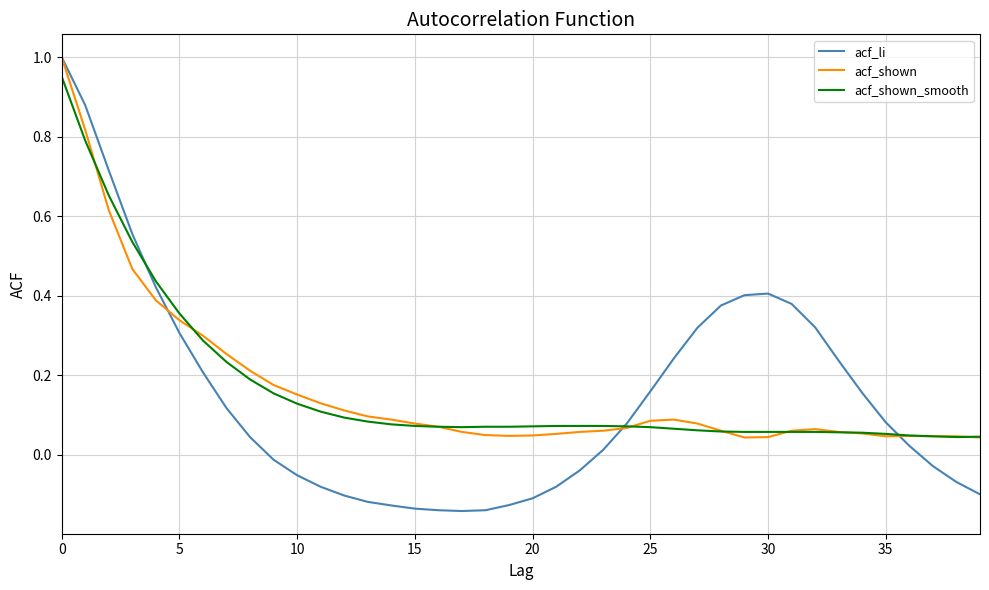

Does the chart display data point markers on the line(s)?

No